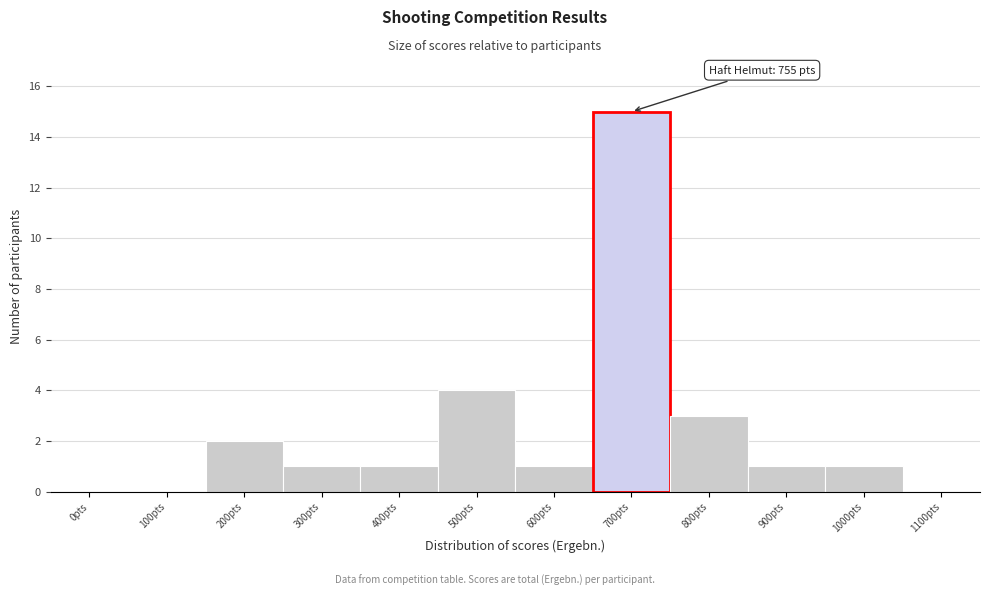

Reading left to right, what are all the values shown in this chart?

0pts=0	100pts=0	200pts=2	300pts=1	400pts=1	500pts=4	600pts=1	700pts=15	800pts=3	900pts=1	1000pts=1	1100pts=0